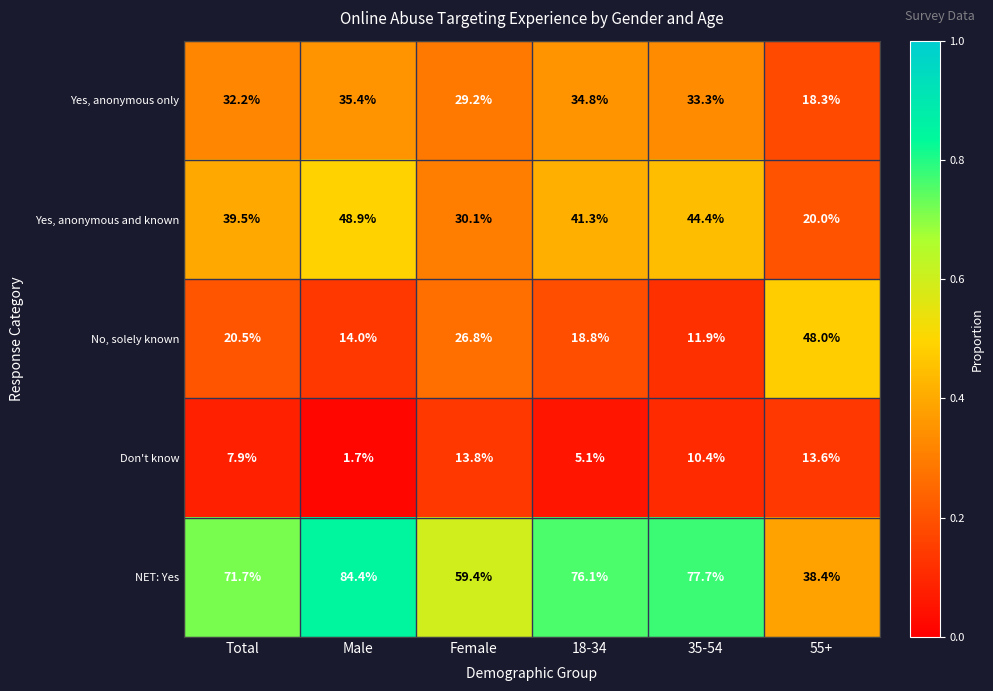

Reading left to right, extract all data points from this chart.

Yes, anonymous only: 32.2	35.4	29.2	34.8	33.3	18.3
Yes, anonymous and known: 39.5	48.9	30.1	41.3	44.4	20.0
No, solely known: 20.5	14.0	26.8	18.8	11.9	48.0
Don't know: 7.9	1.7	13.8	5.1	10.4	13.6
NET: Yes: 71.7	84.4	59.4	76.1	77.7	38.4